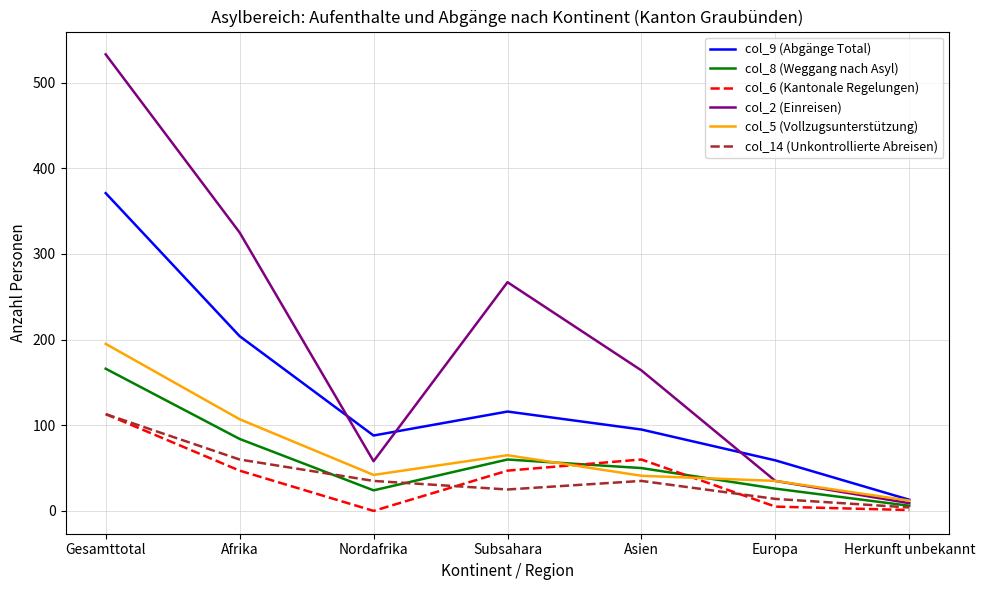

The col_8 (Weggang nach Asyl) series shows 103 at Gesamttotal. True or false?

False